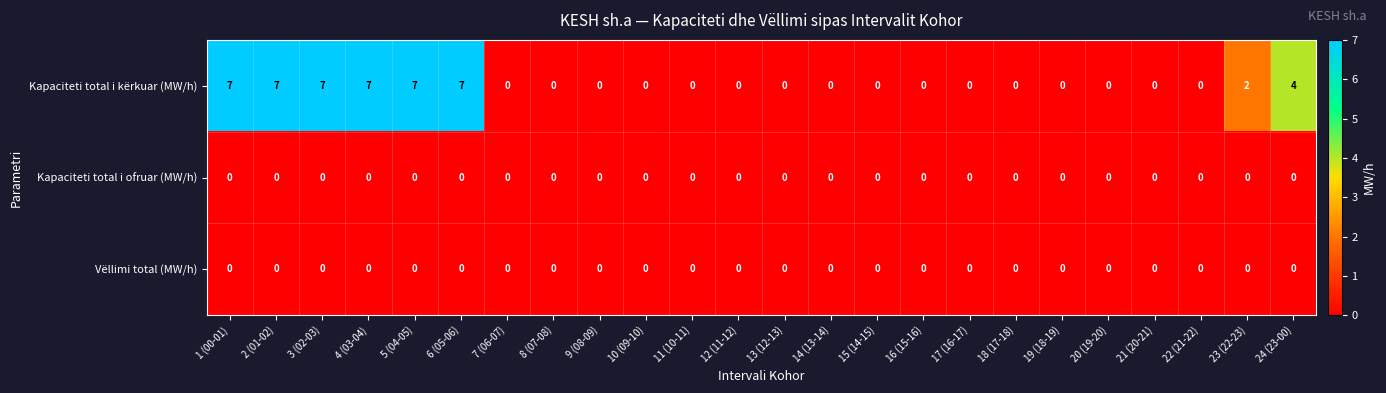

Which series changed the most between 3 (02-03) and 19 (18-19)?

Kapaciteti total i kërkuar (MW/h)